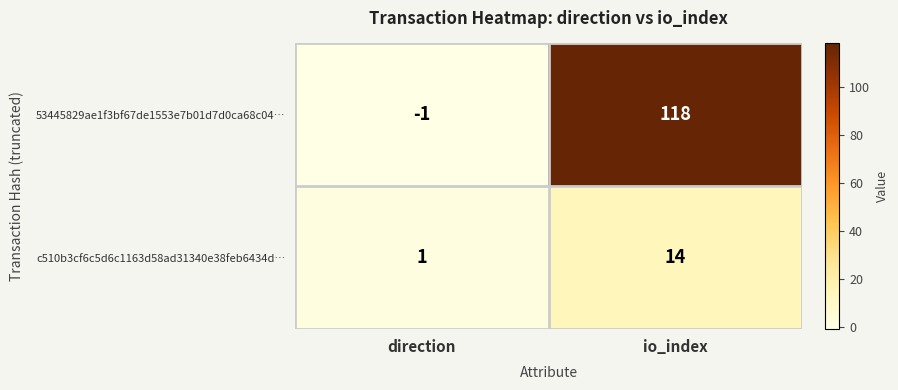

Which series has the largest range (max minus min)?

53445829ae1f3bf67de1553e7b01d7d0ca68c04…